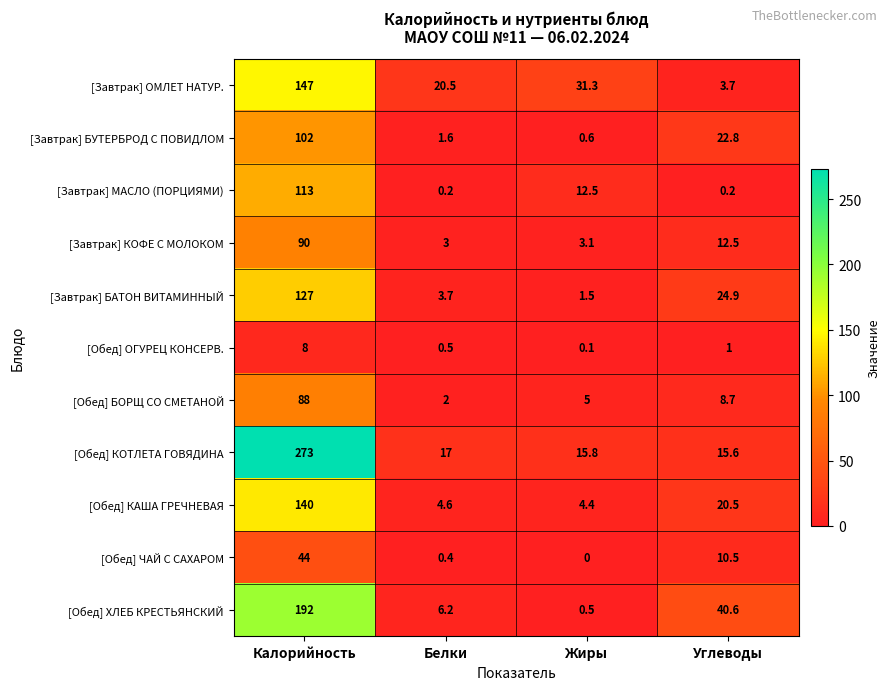

Rank the series at Белки from highest to lowest value.

[Завтрак] ОМЛЕТ НАТУР., [Обед] КОТЛЕТА ГОВЯДИНА, [Обед] ХЛЕБ КРЕСТЬЯНСКИЙ, [Обед] КАША ГРЕЧНЕВАЯ, [Завтрак] БАТОН ВИТАМИННЫЙ, [Завтрак] КОФЕ С МОЛОКОМ, [Обед] БОРЩ СО СМЕТАНОЙ, [Завтрак] БУТЕРБРОД С ПОВИДЛОМ, [Обед] ОГУРЕЦ КОНСЕРВ., [Обед] ЧАЙ С САХАРОМ, [Завтрак] МАСЛО (ПОРЦИЯМИ)